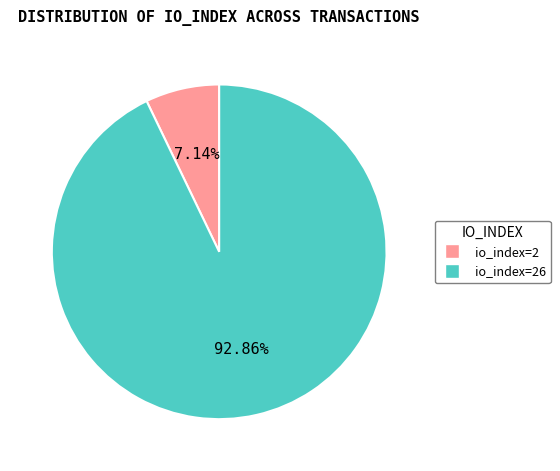

Is io_index=26 the majority of the pie?

Yes